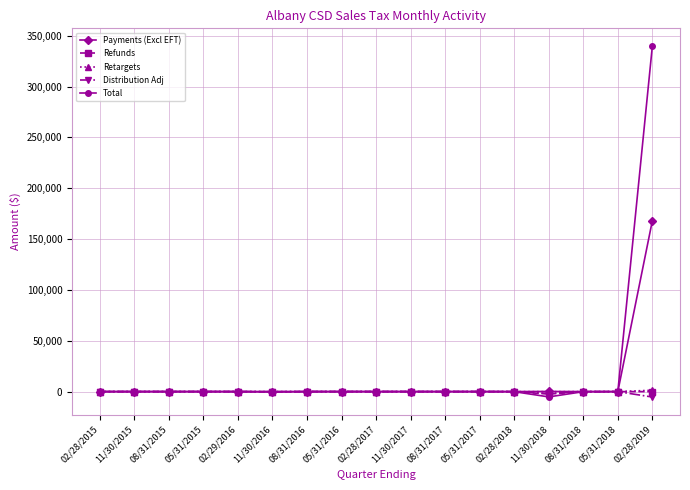

How many categories are shown in the chart?

17